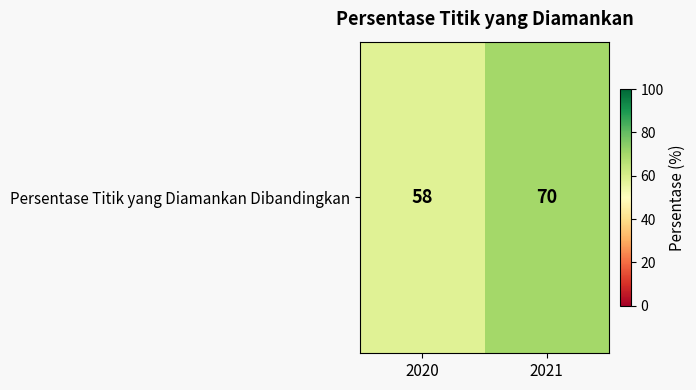

What is the difference between the maximum and minimum values?

12